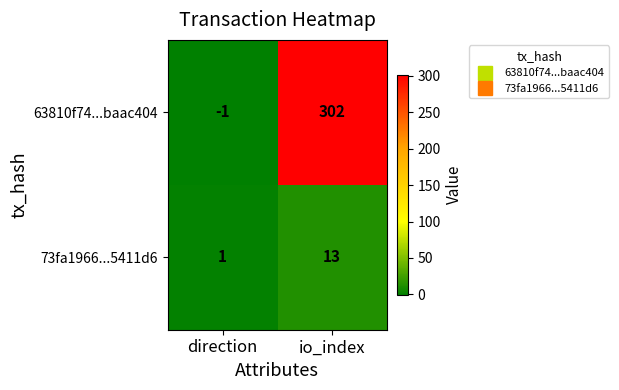

Reading left to right, list all the values displayed in this chart.

63810f74...baac404: direction=-1	io_index=302
73fa1966...5411d6: direction=1	io_index=13